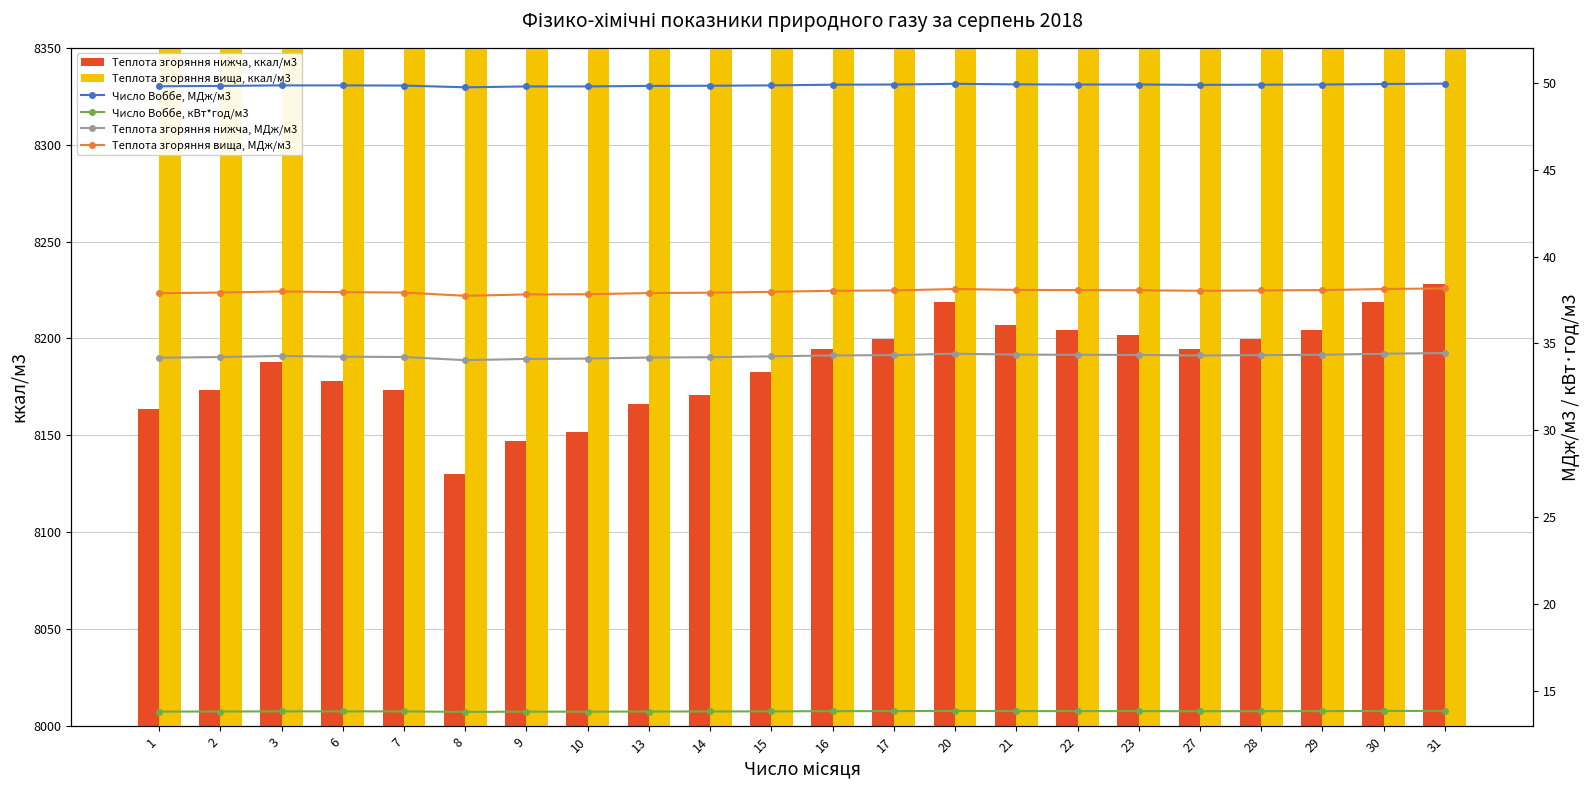

What is the minimum value shown in the chart?

13.8